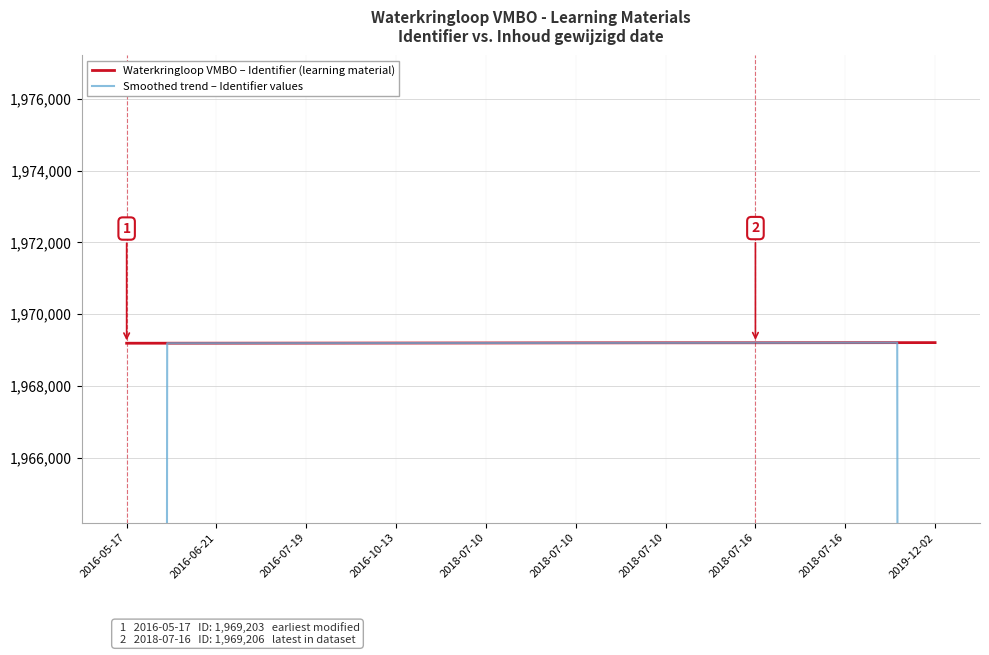

What is the label of the 7th point from the left?

2018-07-10